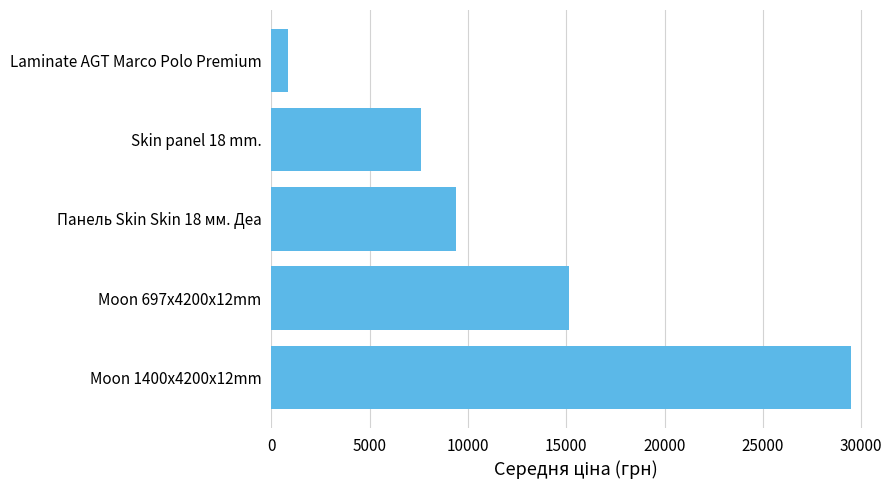

Reading bottom to top, extract all data points from this chart.

29491.5	15120.0	9384.0	7596.5	848.4